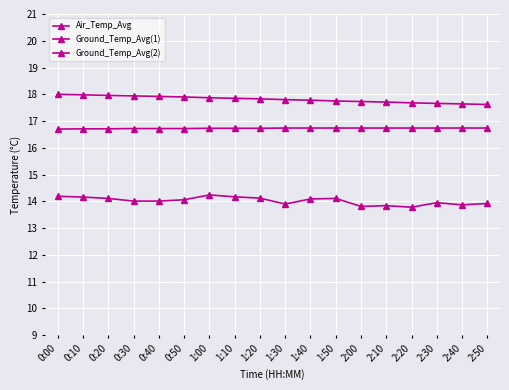

Which series has the largest range (max minus min)?

Air_Temp_Avg